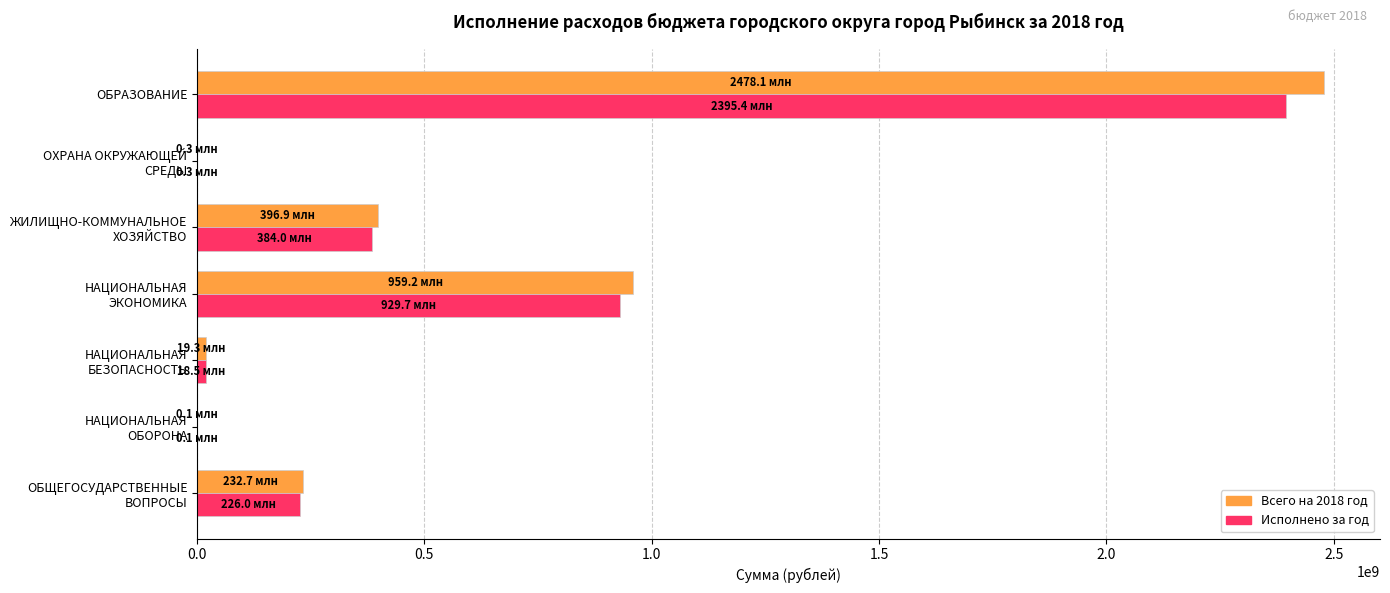

True or false: Всего на 2018 год has a value of 2478076806.4 at ОБРАЗОВАНИЕ.

True